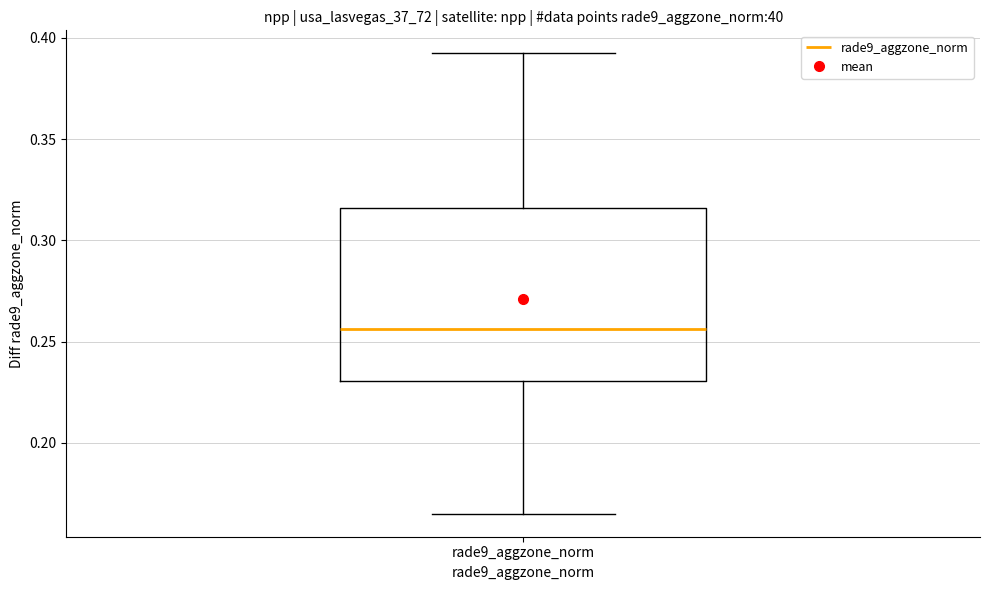

Read this box plot against the y-axis: the position of the median line, the range covered by the box, and the ends of both whiskers. The values are not printed on the chart, so give them approximately, as read against the axis.

median 0.255, box 0.230 to 0.315, whiskers 0.165 to 0.390